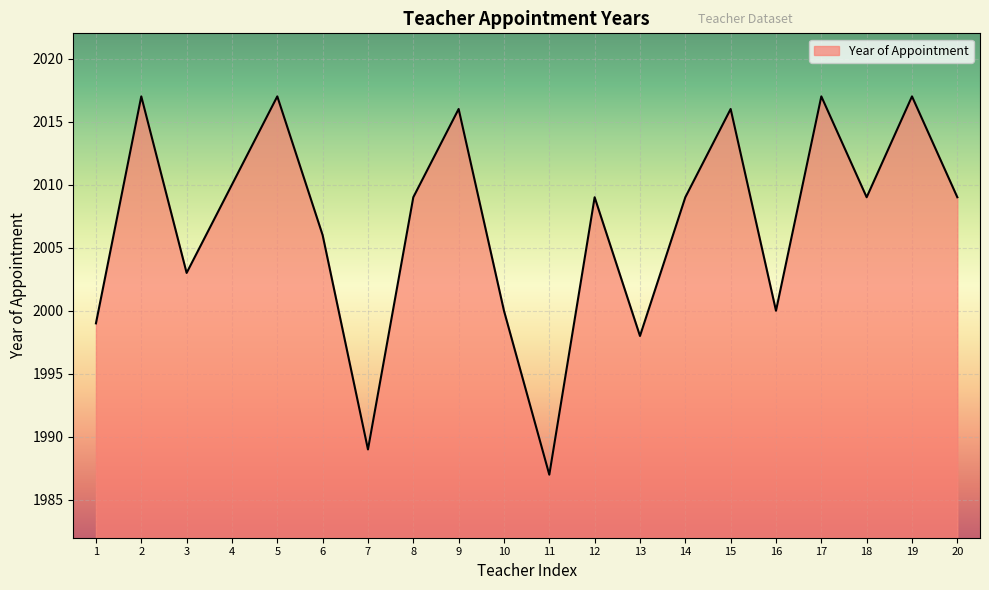

At which label is the value closest to 2002?

3